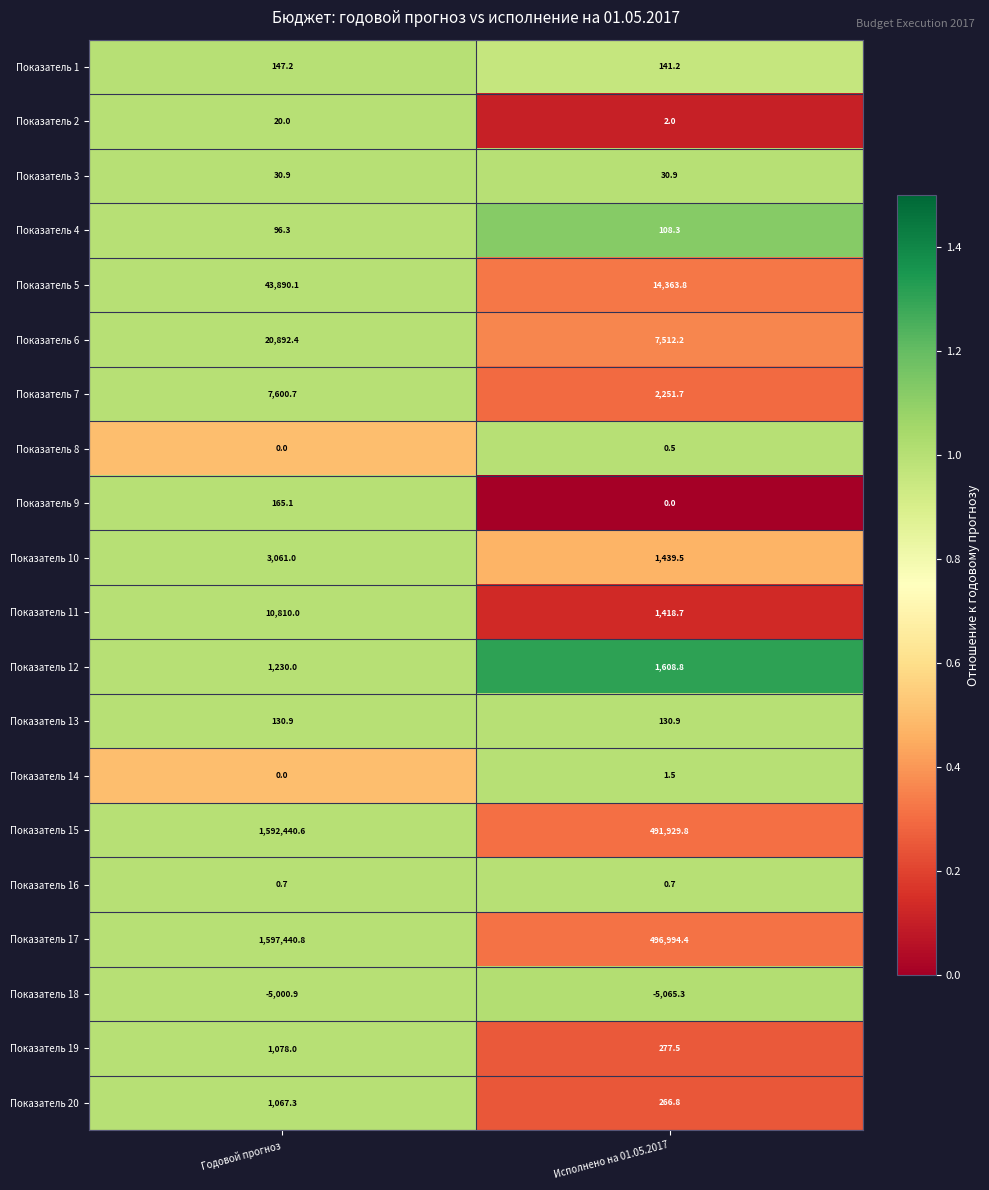

Which category has the lowest value across all series?

Исполнено на 01.05.2017